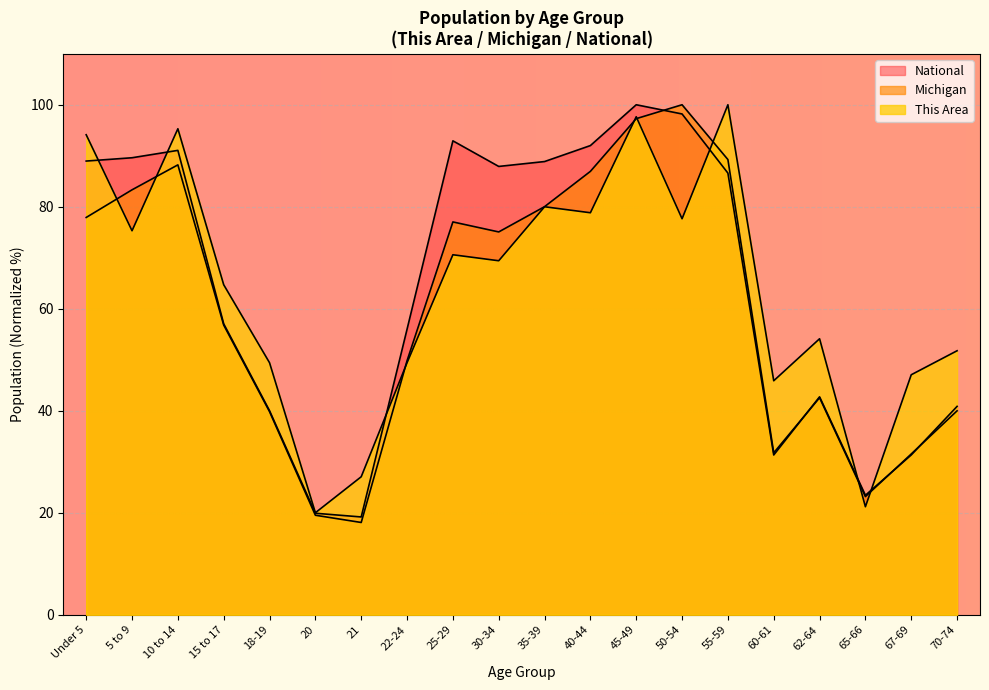

How many values in the This Area series exceed 69?

10